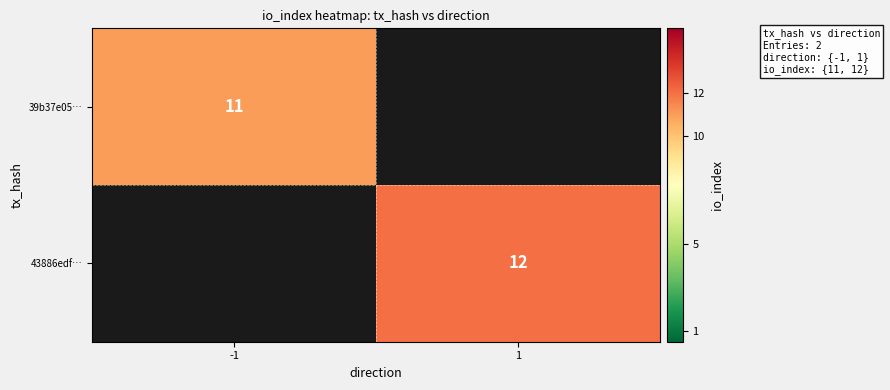

True or false: 39b37e05… has a value of 16 at -1.

False